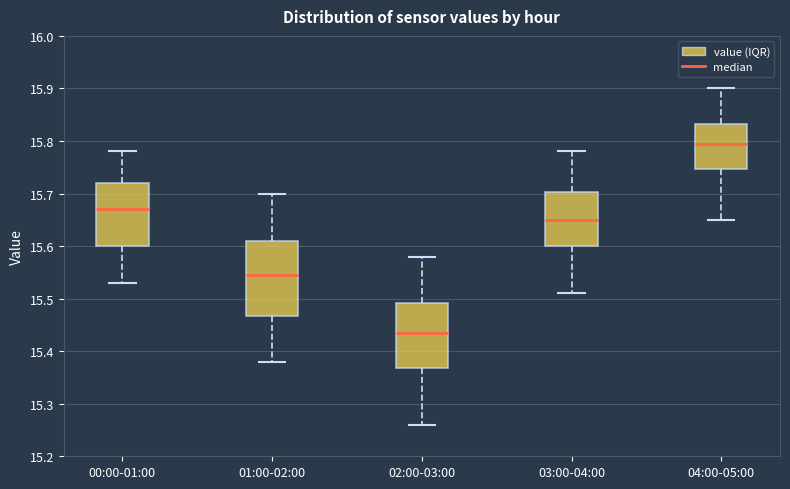

Reading left to right, transcribe this box plot: for each box, give where its median line is, the range the box spans, and where its two whiskers end, as read against the y-axis. The values are not printed on the chart, so give them approximately, as read against the axis.

00:00-01:00: median 15.67, box 15.60 to 15.72, whiskers 15.53 to 15.78
01:00-02:00: median 15.55, box 15.47 to 15.61, whiskers 15.38 to 15.70
02:00-03:00: median 15.44, box 15.37 to 15.49, whiskers 15.26 to 15.58
03:00-04:00: median 15.65, box 15.60 to 15.70, whiskers 15.51 to 15.78
04:00-05:00: median 15.80, box 15.75 to 15.83, whiskers 15.65 to 15.90